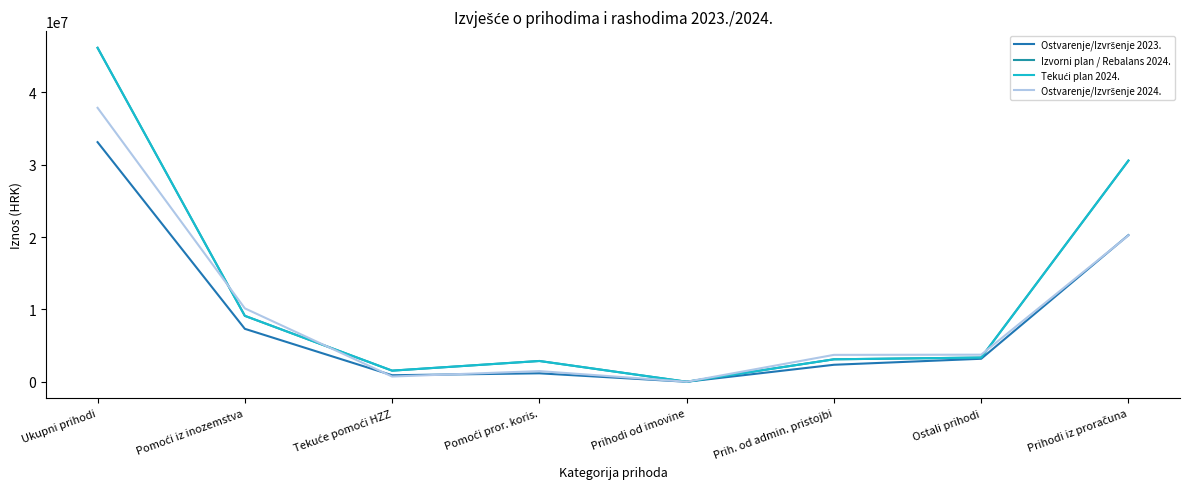

The Izvorni plan / Rebalans 2024. series shows 1353.1 at Prihodi od imovine. True or false?

False